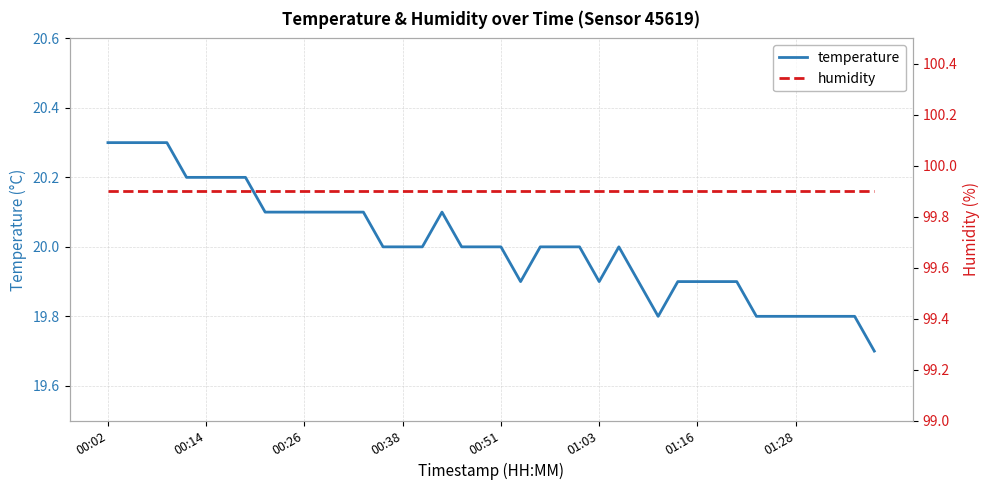

True or false: temperature has a value of 28.2 at 38.

False